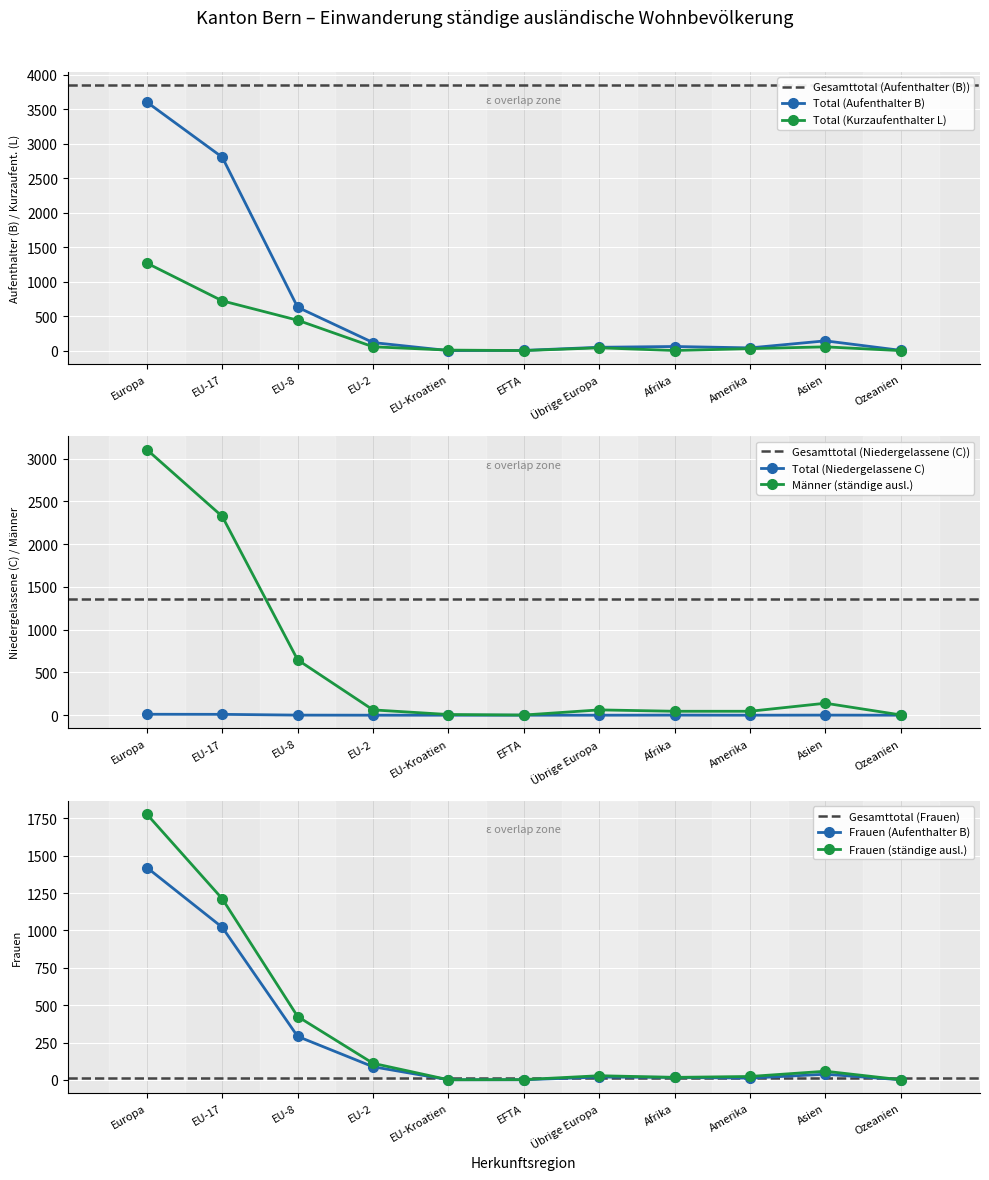

Which label corresponds to the smallest value in the chart?

Ozeanien